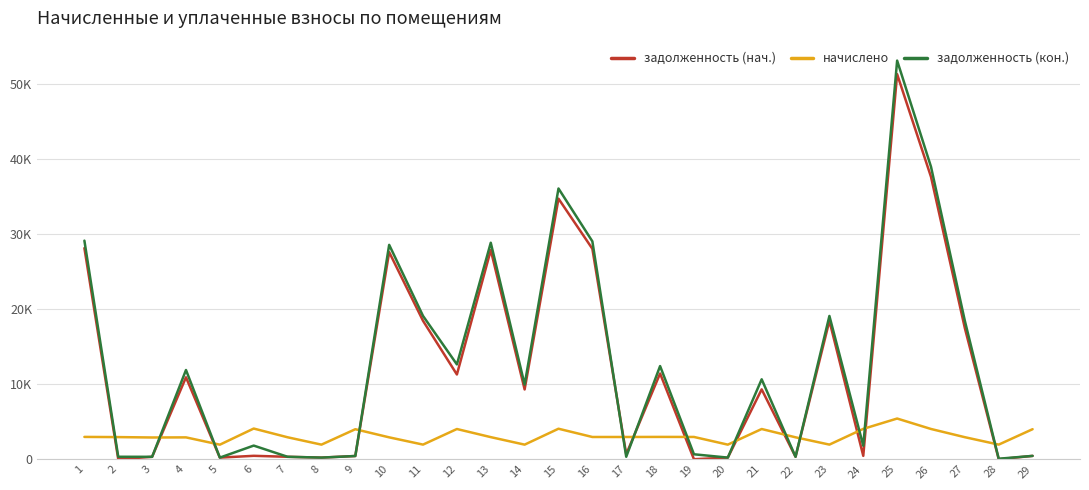

Does the chart have visible grid lines?

Yes